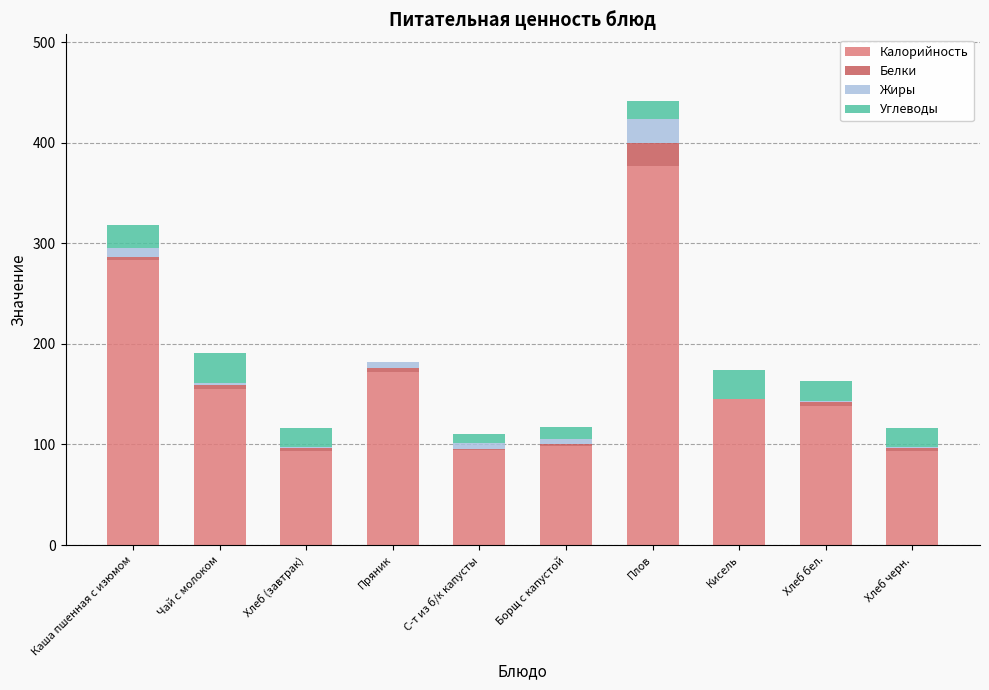

At which category is the sum across all series the highest?

Плов